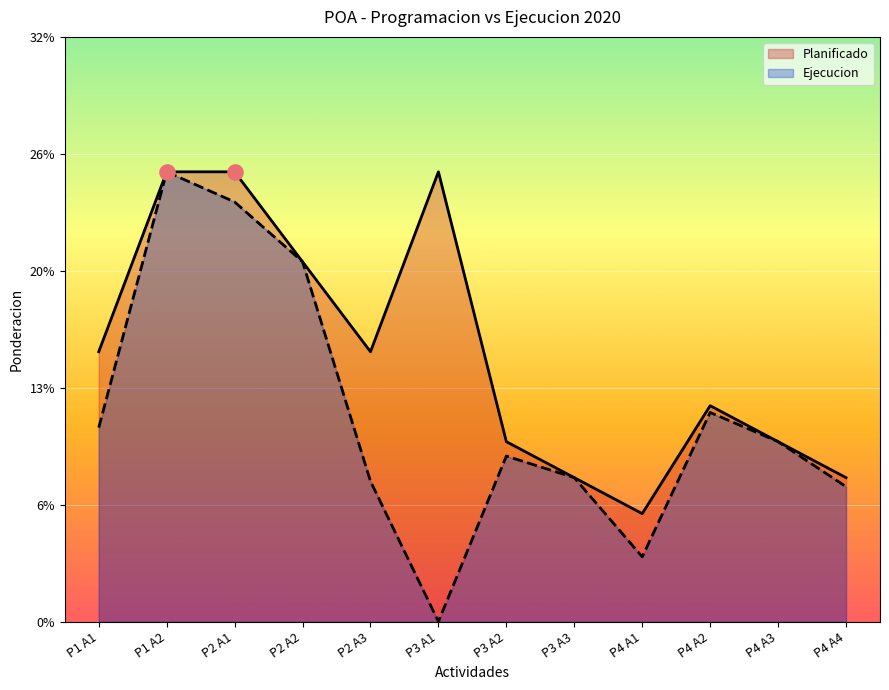

What are all the series names shown in the legend?

Planificado, Ejecucion